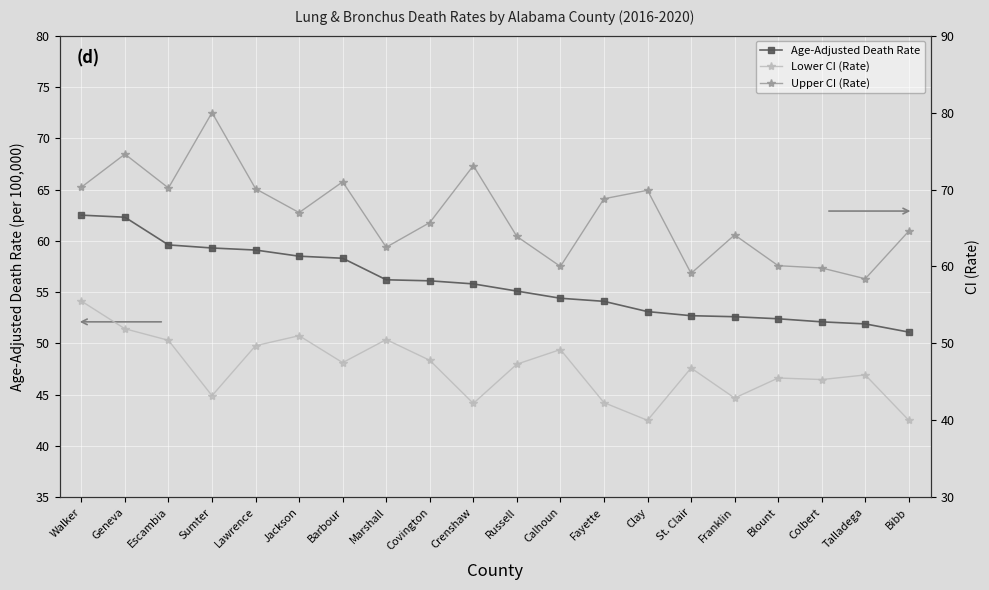

Is the value of Upper CI (Rate) at Jackson greater than the value of Age-Adjusted Death Rate at Sumter?

Yes